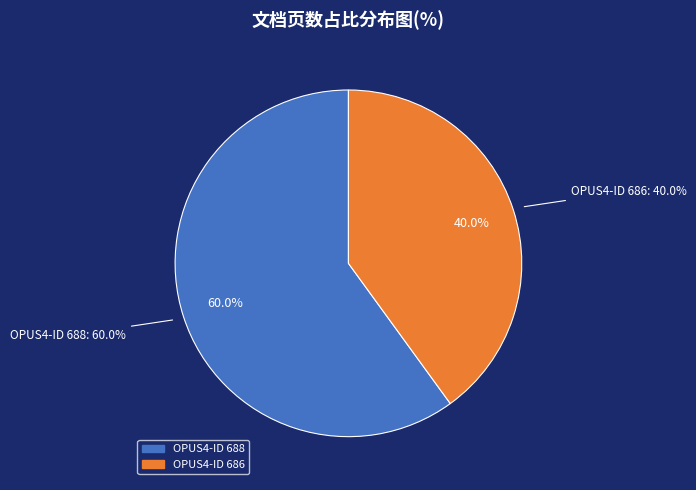

How much of the chart is everything except 688?

40.0%